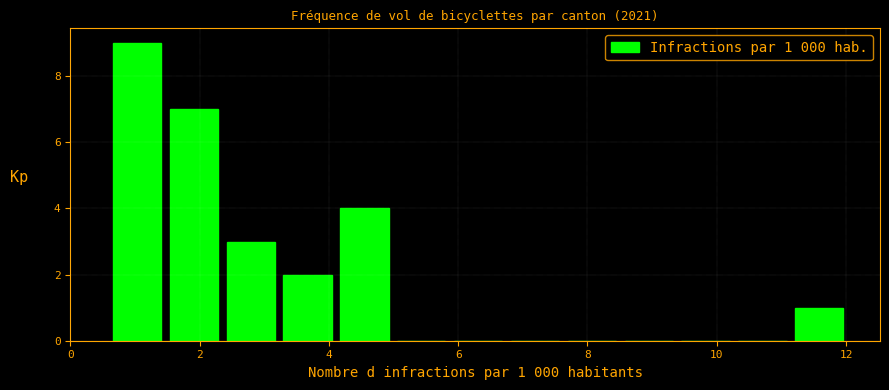

Over which range of the x-axis is the bar tallest?

0.6 to 1.4